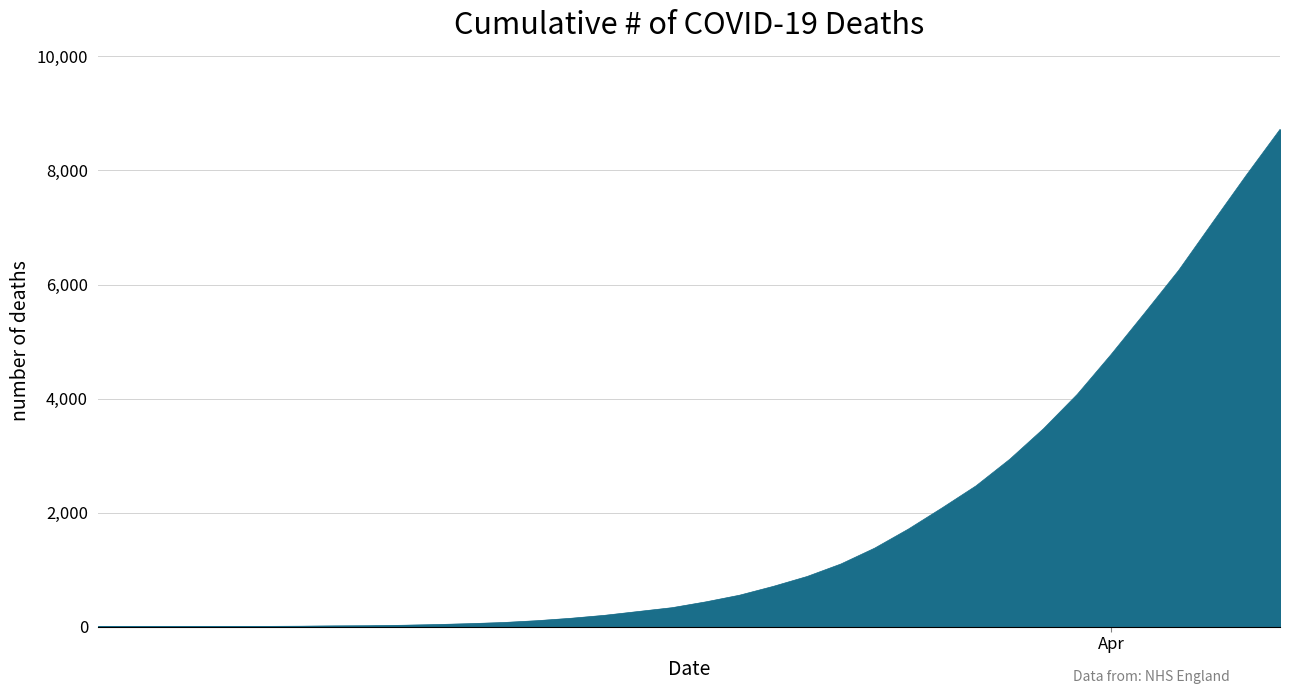

What is the difference between the maximum and minimum values?

8718